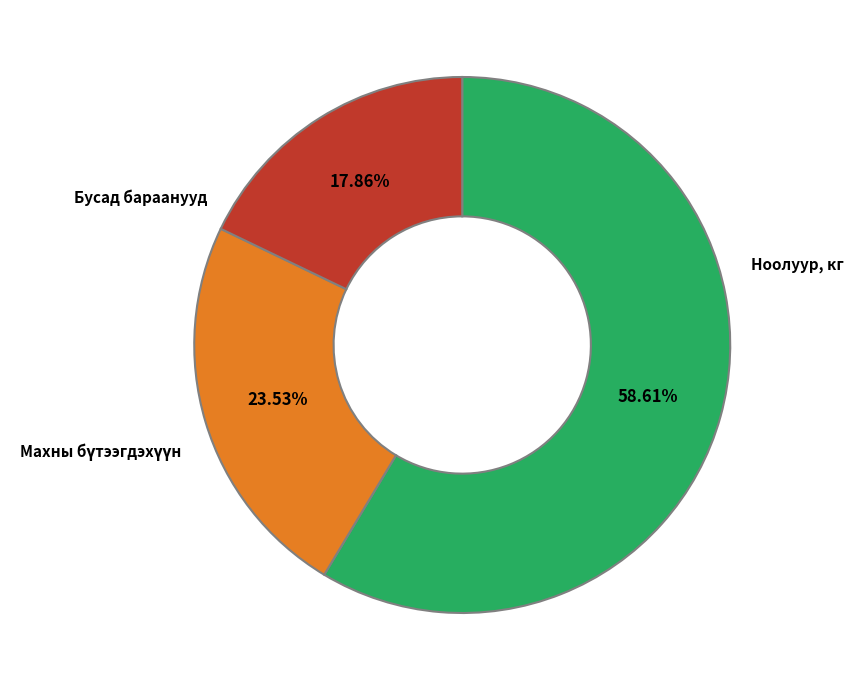

Does any single category account for the majority?

Yes